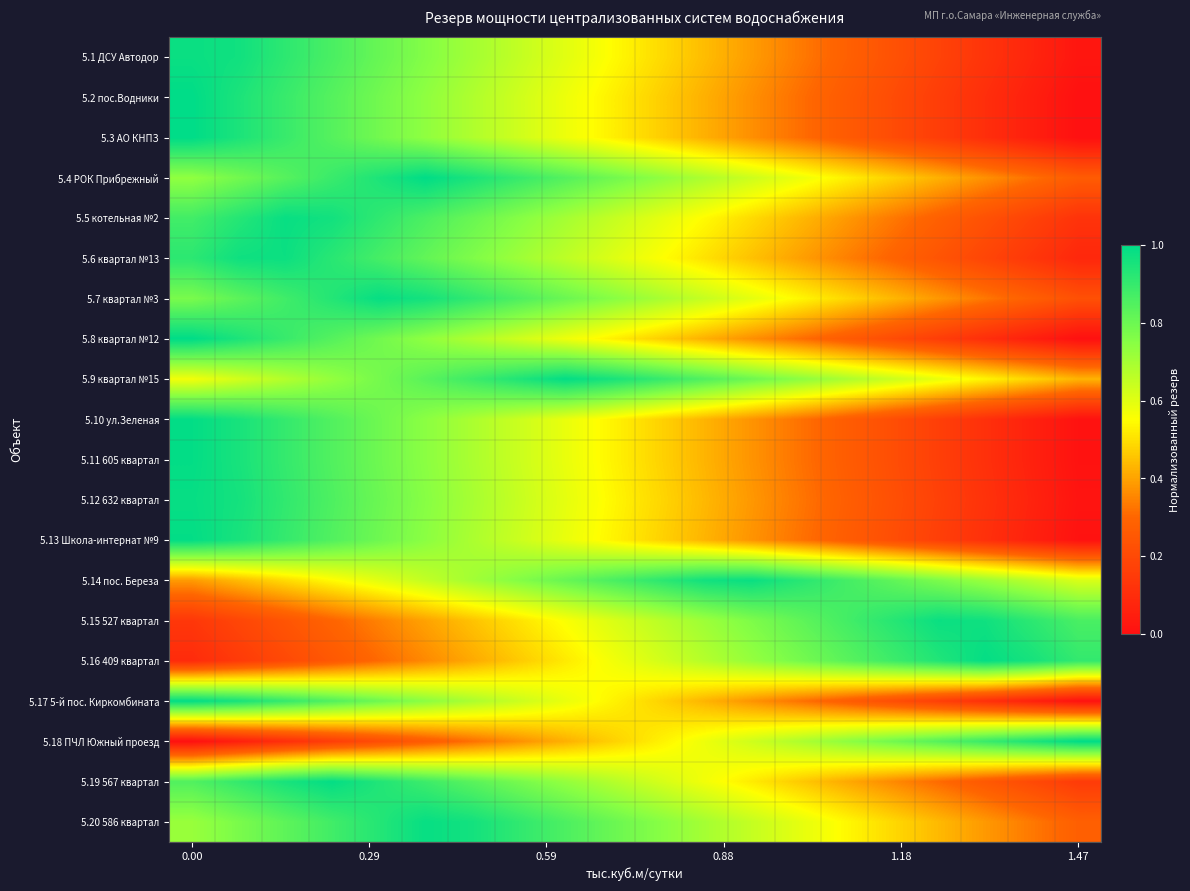

Reading right to left, extract all data points from this chart.

5.1 ДСУ Автодор: 0.0	0.1	0.1	0.2	0.2	0.3	0.3	0.4	0.4	0.5	0.5	0.6	0.7	0.7	0.8	0.8	0.9	0.9	1.0	1.0
5.2 пос.Водники: 0.0	0.1	0.1	0.2	0.2	0.3	0.3	0.4	0.4	0.5	0.5	0.6	0.6	0.7	0.7	0.8	0.8	0.9	0.9	1.0
5.3 АО КНПЗ: 0.0	0.1	0.1	0.2	0.2	0.3	0.3	0.4	0.4	0.5	0.5	0.6	0.6	0.7	0.7	0.8	0.8	0.9	0.9	1.0
5.4 РОК Прибрежный: 0.3	0.3	0.4	0.4	0.5	0.5	0.6	0.6	0.7	0.7	0.8	0.8	0.9	0.9	1.0	0.9	0.9	0.8	0.8	0.7
5.5 котельная №2: 0.1	0.2	0.2	0.3	0.3	0.4	0.4	0.5	0.5	0.6	0.6	0.7	0.8	0.8	0.9	0.9	1.0	1.0	0.9	0.9
5.6 квартал №13: 0.1	0.1	0.2	0.2	0.3	0.3	0.4	0.5	0.5	0.6	0.6	0.7	0.7	0.8	0.8	0.9	0.9	1.0	1.0	0.9
5.7 квартал №3: 0.2	0.3	0.3	0.4	0.4	0.5	0.5	0.6	0.6	0.7	0.8	0.8	0.9	0.9	1.0	1.0	0.9	0.9	0.8	0.8
5.8 квартал №12: 0.0	0.1	0.1	0.2	0.2	0.3	0.3	0.4	0.4	0.5	0.5	0.6	0.6	0.7	0.7	0.8	0.8	0.9	0.9	1.0
5.9 квартал №15: 0.4	0.5	0.5	0.6	0.6	0.7	0.7	0.8	0.8	0.9	1.0	1.0	0.9	0.9	0.8	0.8	0.7	0.7	0.6	0.6
5.10 ул.Зеленая: 0.0	0.1	0.1	0.2	0.2	0.3	0.3	0.4	0.4	0.5	0.5	0.6	0.6	0.7	0.7	0.8	0.8	0.9	1.0	1.0
5.11 605 квартал: 0.0	0.1	0.1	0.2	0.2	0.3	0.3	0.4	0.4	0.5	0.5	0.6	0.6	0.7	0.7	0.8	0.8	0.9	1.0	1.0
5.12 632 квартал: 0.0	0.1	0.1	0.2	0.2	0.3	0.3	0.4	0.4	0.5	0.5	0.6	0.6	0.7	0.8	0.8	0.9	0.9	1.0	1.0
5.13 Школа-интернат №9: 0.0	0.1	0.1	0.2	0.2	0.3	0.3	0.4	0.4	0.5	0.5	0.6	0.6	0.7	0.7	0.8	0.8	0.9	1.0	1.0
5.14 пос. Береза: 0.6	0.7	0.7	0.8	0.8	0.9	0.9	1.0	1.0	0.9	0.9	0.8	0.8	0.7	0.7	0.6	0.5	0.5	0.4	0.4
5.15 527 квартал: 0.9	0.9	1.0	1.0	0.9	0.9	0.8	0.8	0.7	0.7	0.6	0.6	0.5	0.5	0.4	0.3	0.3	0.2	0.2	0.1
5.16 409 квартал: 0.9	1.0	1.0	0.9	0.9	0.8	0.8	0.7	0.7	0.6	0.6	0.5	0.5	0.4	0.4	0.3	0.3	0.2	0.1	0.1
5.17 5-й пос. Киркомбината: 0.0	0.1	0.1	0.2	0.2	0.3	0.3	0.4	0.4	0.5	0.5	0.6	0.6	0.7	0.7	0.8	0.8	0.9	1.0	1.0
5.18 ПЧЛ Южный проезд: 1.0	0.9	0.9	0.8	0.8	0.7	0.7	0.6	0.6	0.5	0.5	0.4	0.4	0.3	0.3	0.2	0.2	0.1	0.1	0.0
5.19 567 квартал: 0.1	0.2	0.3	0.3	0.4	0.4	0.5	0.5	0.6	0.6	0.7	0.7	0.8	0.8	0.9	0.9	1.0	1.0	0.9	0.9
5.20 586 квартал: 0.3	0.3	0.4	0.4	0.5	0.5	0.6	0.6	0.7	0.8	0.8	0.9	0.9	1.0	1.0	0.9	0.9	0.8	0.8	0.7